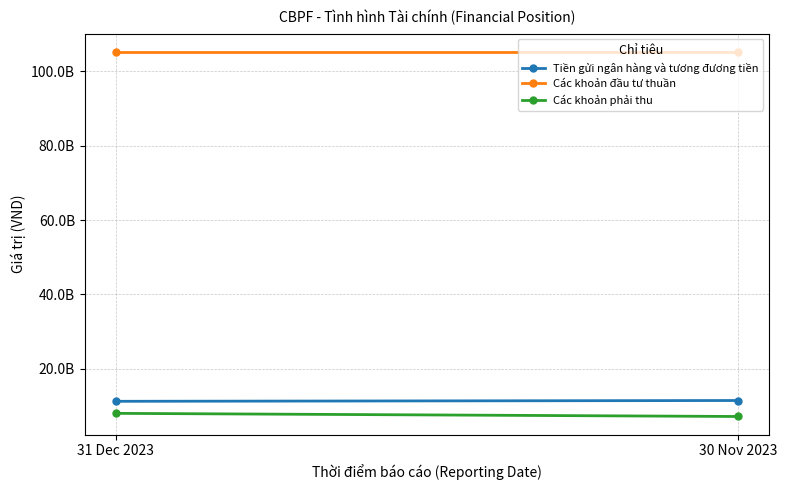

True or false: Các khoản đầu tư thuần has a value of 105200000000 at 31 Dec 2023.

True